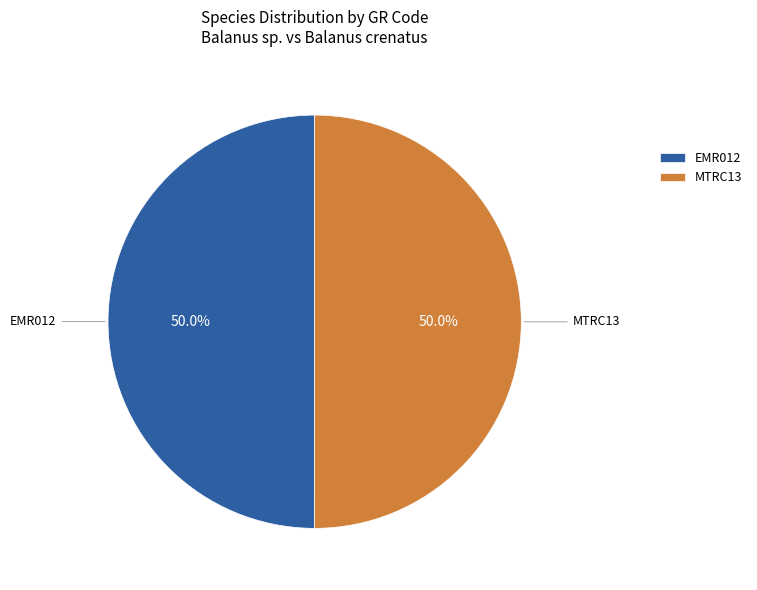

What is the ratio of the value at EMR012 to the value at MTRC13?

1.0